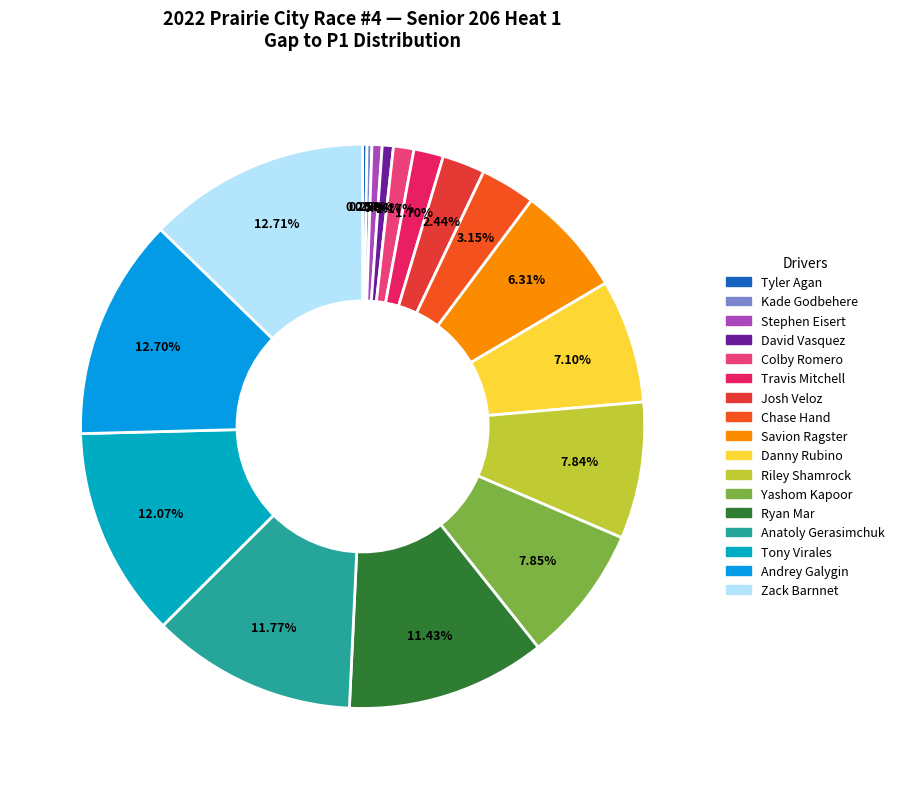

What is the ratio of the value at Colby Romero to the value at Chase Hand?

0.4